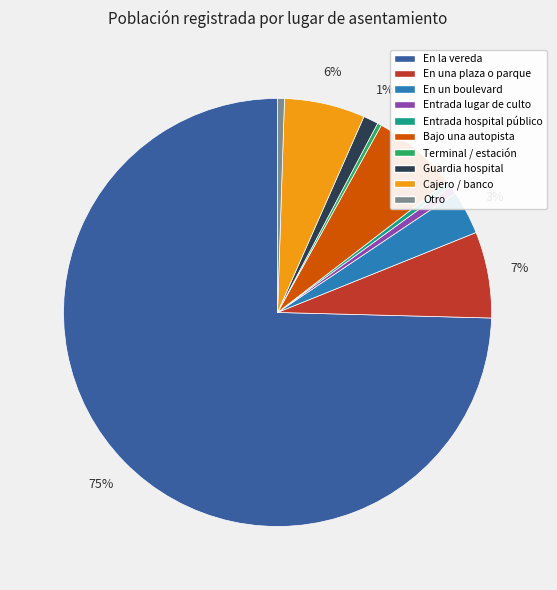

To the nearest percent, what is the average slice percentage?

10%